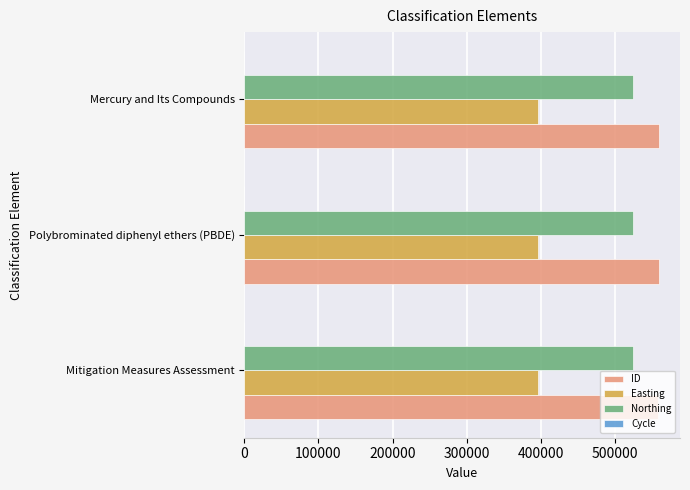

What is the greatest value displayed?

559996